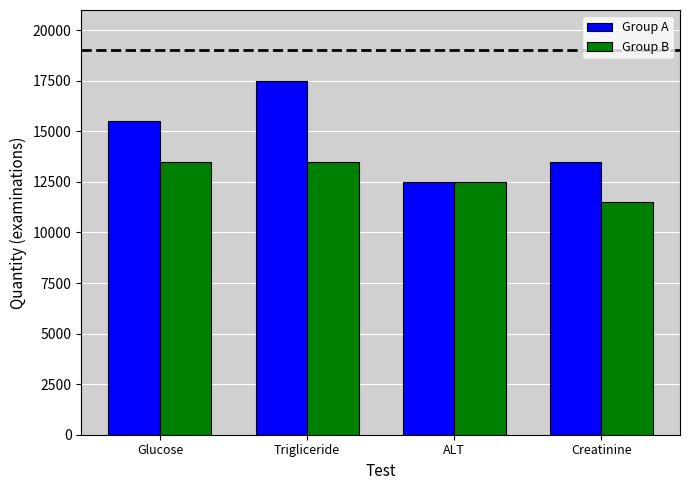

How many bars are there in each group?

2